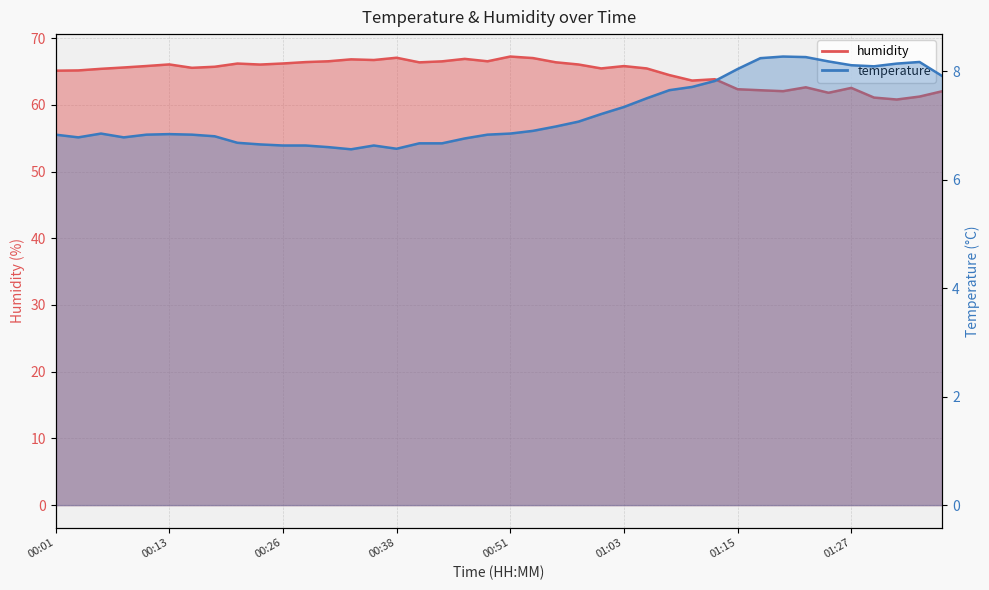

At which label is temperature closest to 7?

00:56